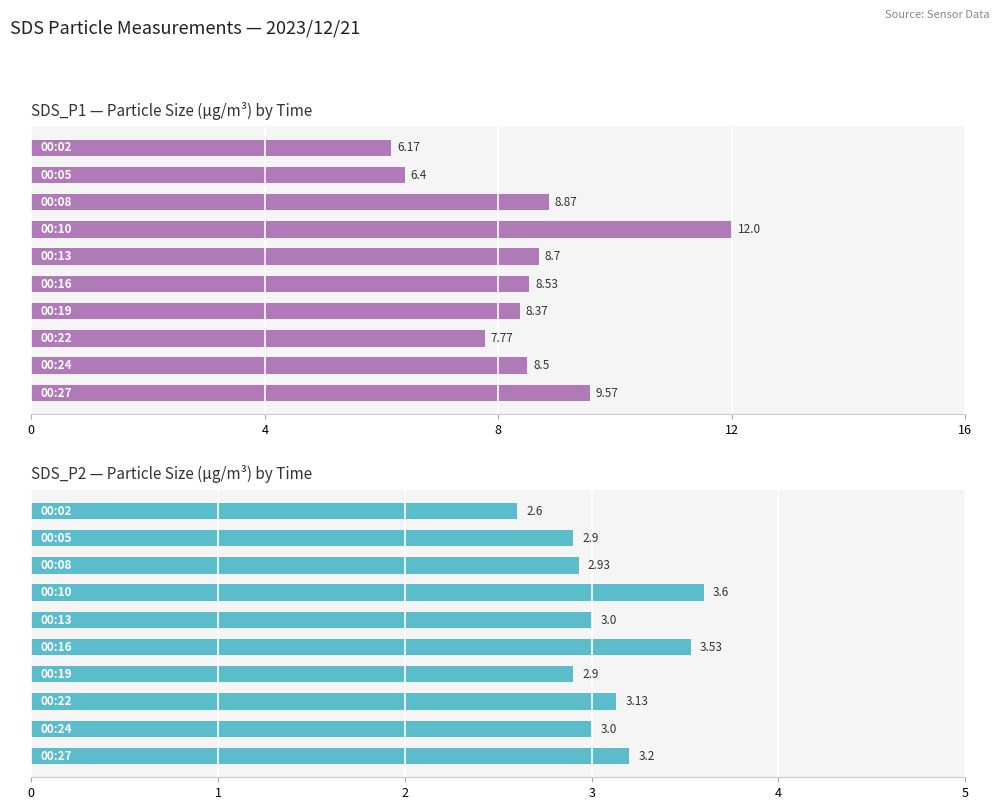

The SDS_P1 series shows 8.4 at 4. True or false?

False